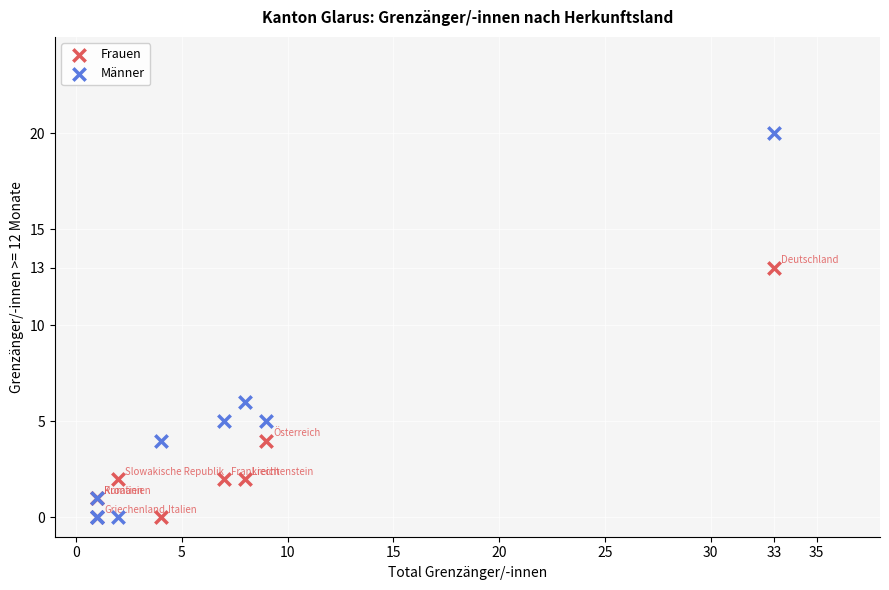

Which series reaches the maximum Y coordinate?

Männer